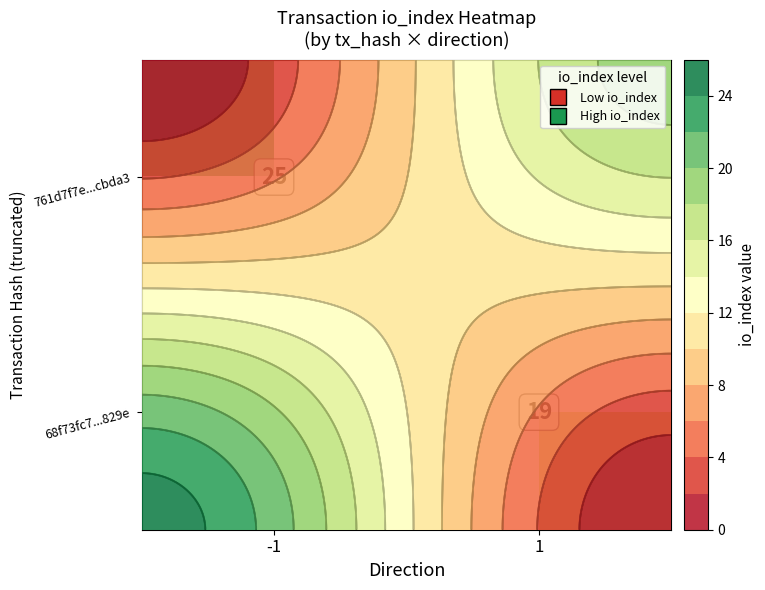

Which category has the lowest value in the row_1 series?

-1